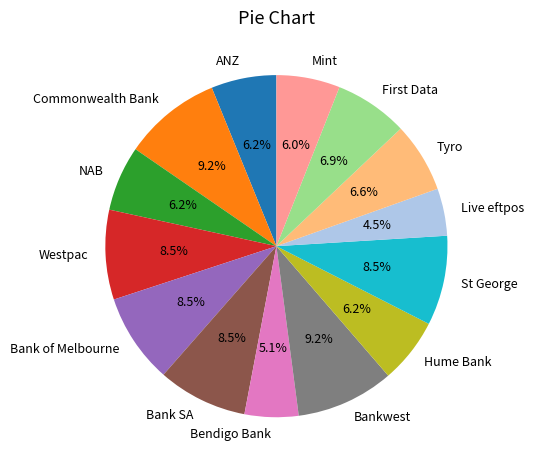

What is the smallest slice in the pie chart?

Live eftpos